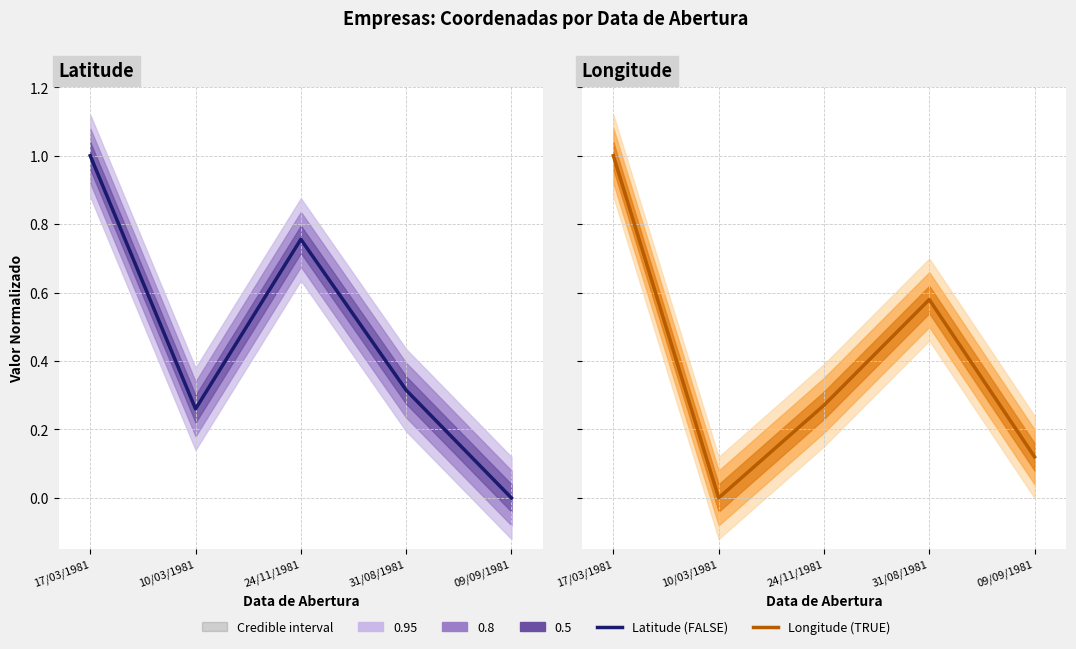

How many times do Longitude and Latitude cross each other?

1